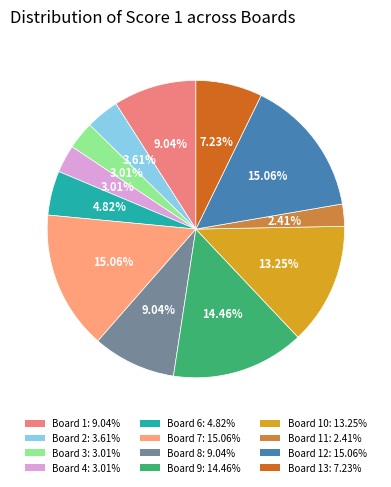

How many slices are in this pie chart?

12